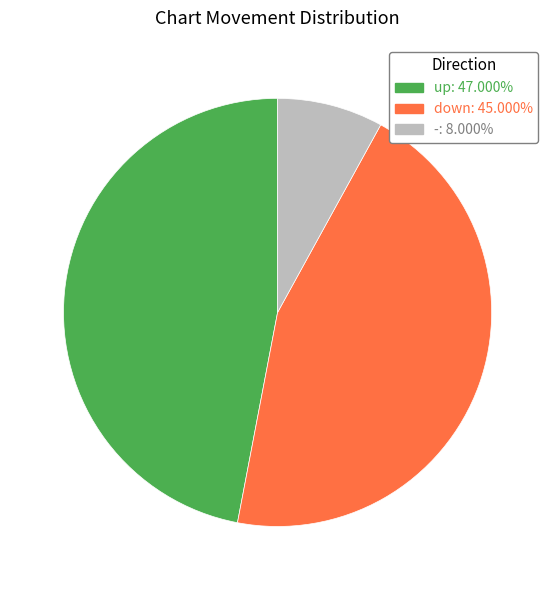

Is - the majority of the pie?

No